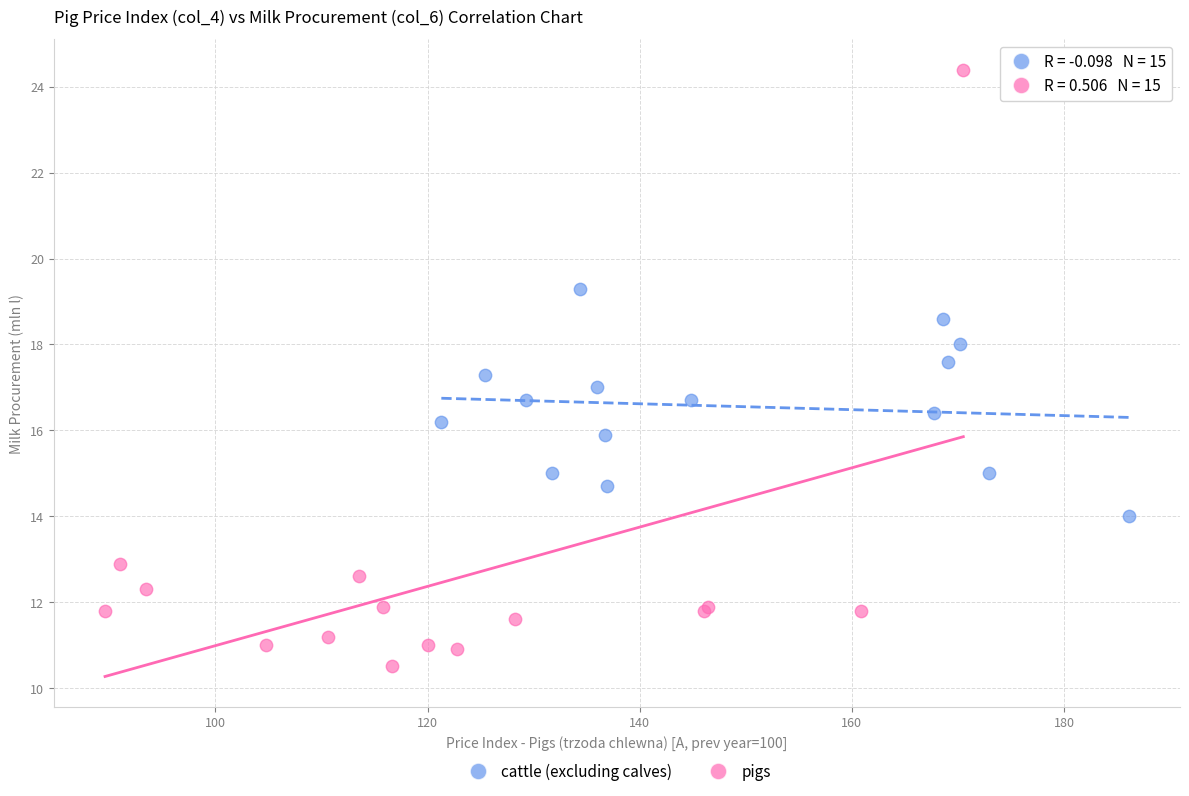

Which series has the widest spread of Y values?

pigs